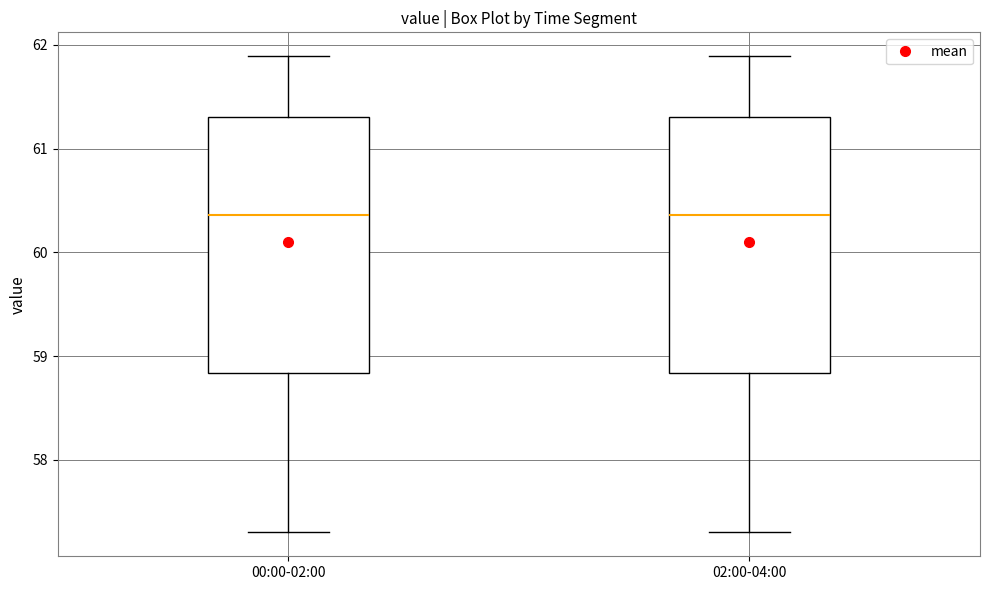

Where does the upper whisker of the box for 00:00-02:00 end on the y-axis? The values are not printed on the chart, so give them approximately, as read against the axis.

61.9